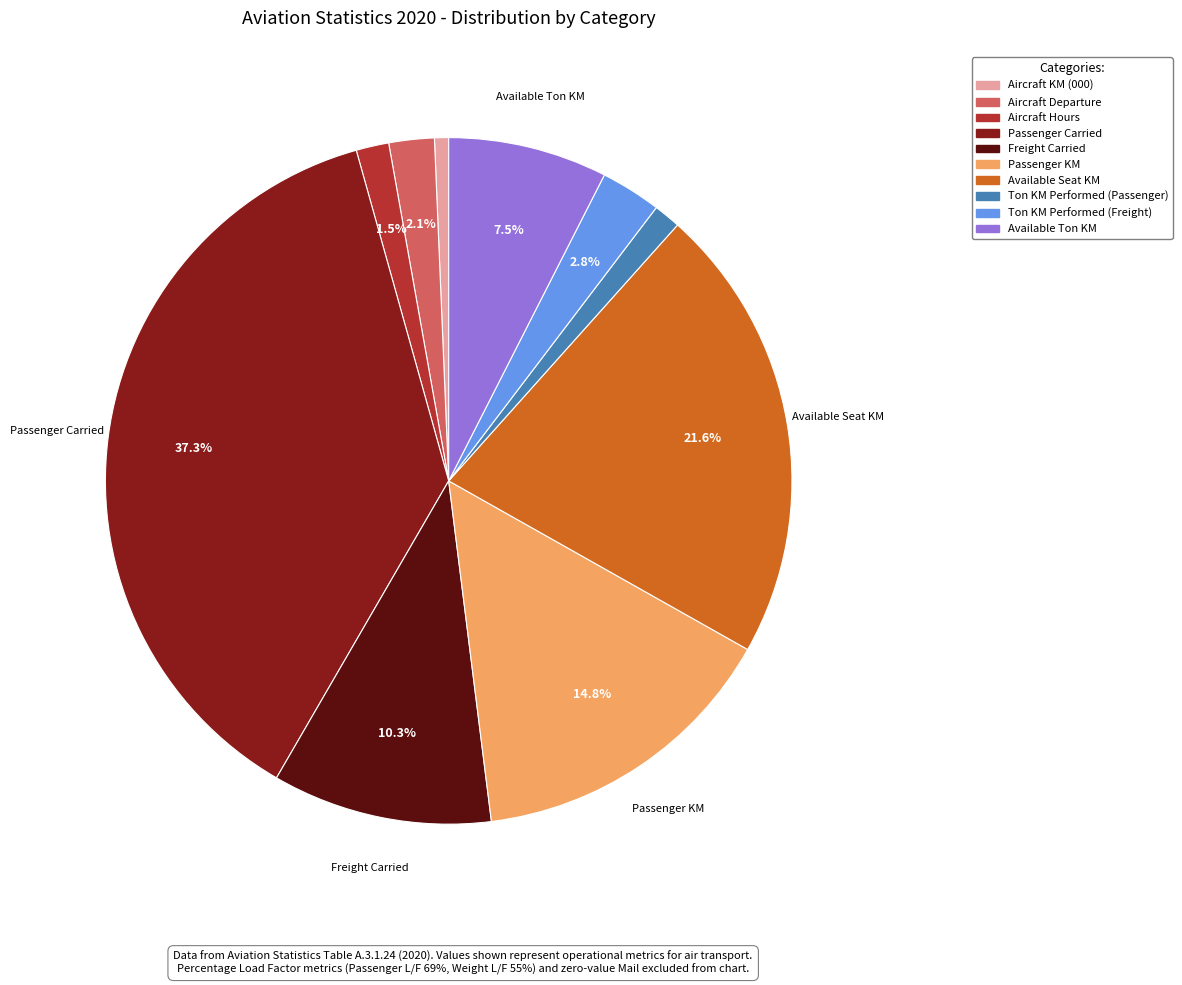

What is the smallest slice in the pie chart?

Aircraft KM (000)